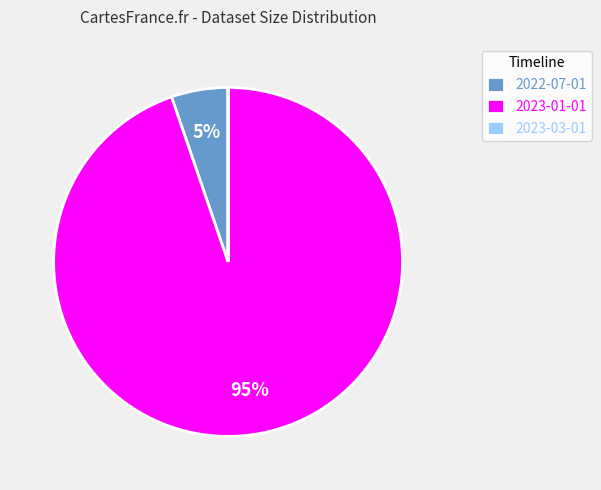

To the nearest percent, what portion does 2022-07-01 represent?

5%